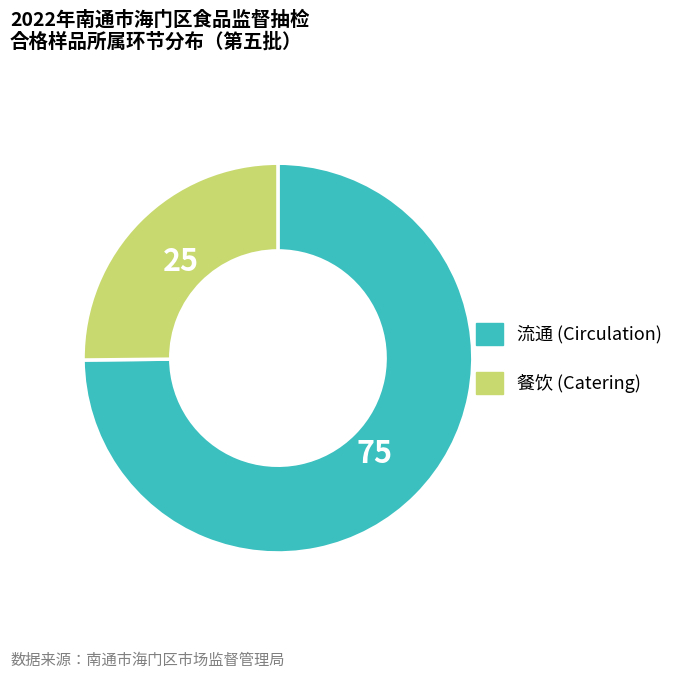

Is there any slice that represents more than half of the pie?

Yes